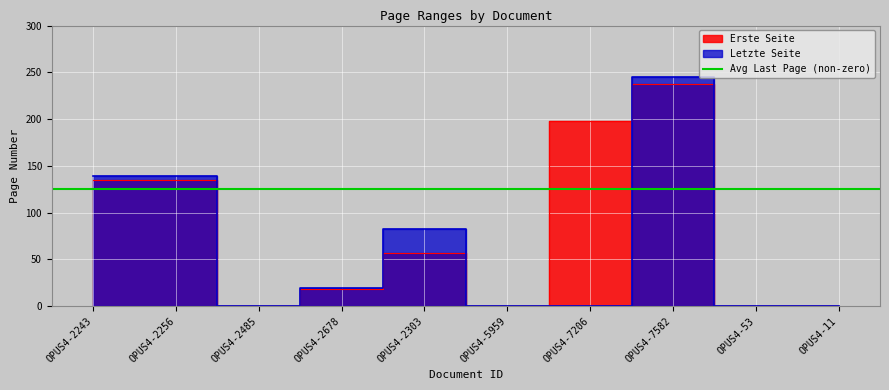

After their last crossing, which series has the higher values: Letzte Seite or Erste Seite?

Letzte Seite